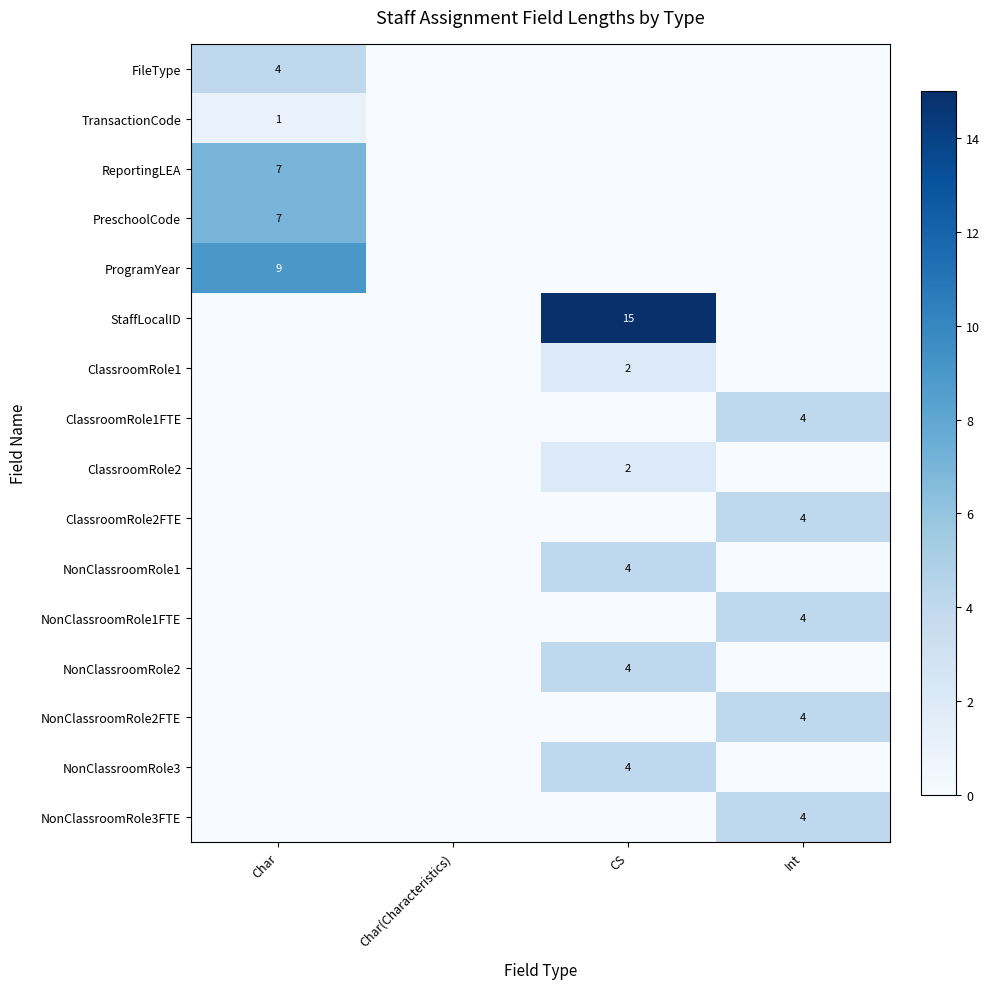

Is it true that ReportingLEA equals 2 at Char?

False